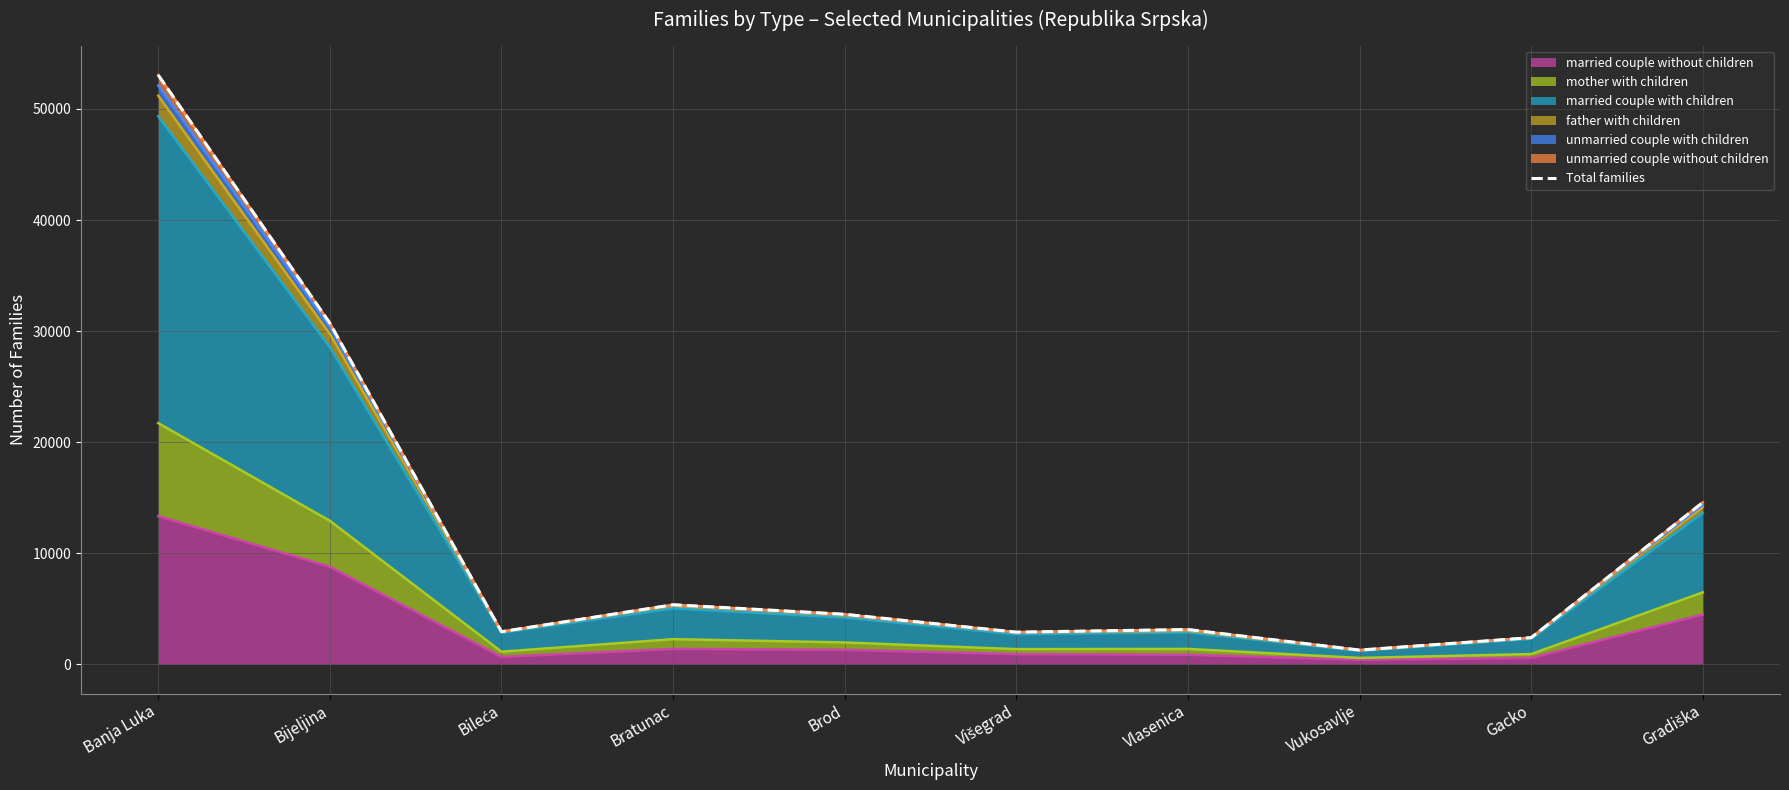

What is the label of the 2nd point from the left?

Bijeljina